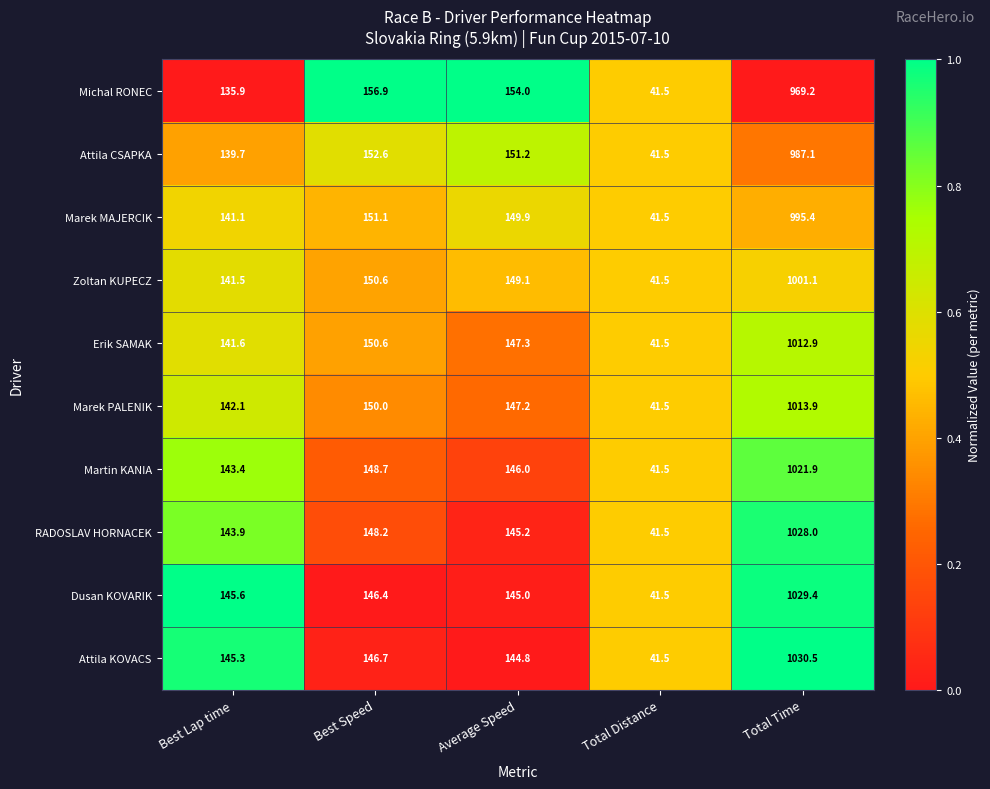

True or false: RADOSLAV HORNACEK has a value of 143.9 at Best Lap time.

True